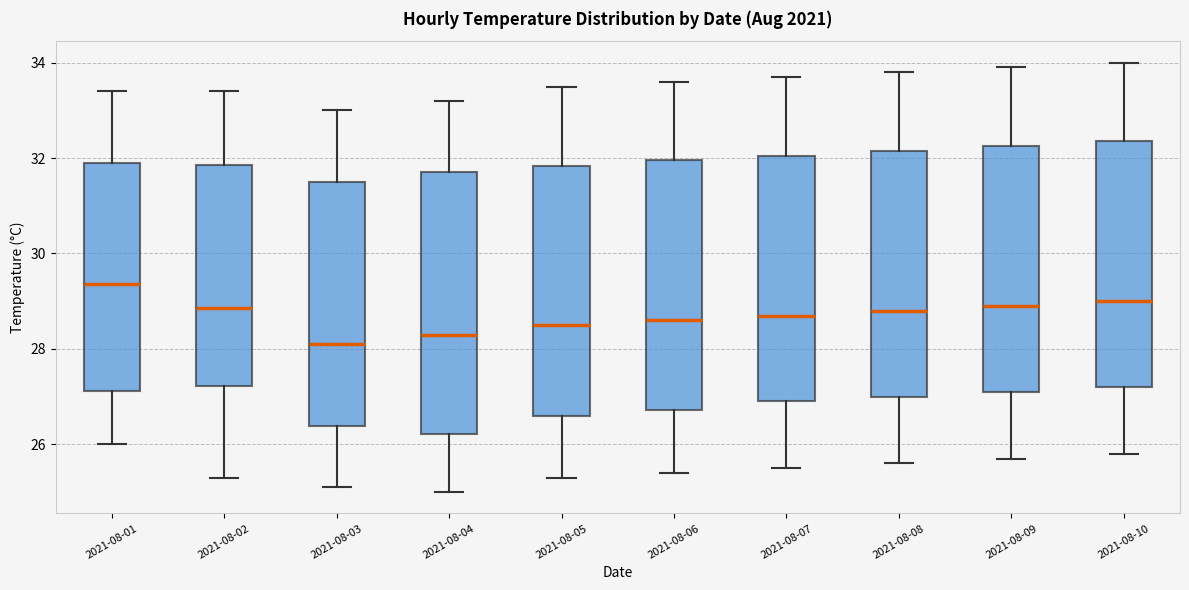

Which box's median line is the highest?

2021-08-01